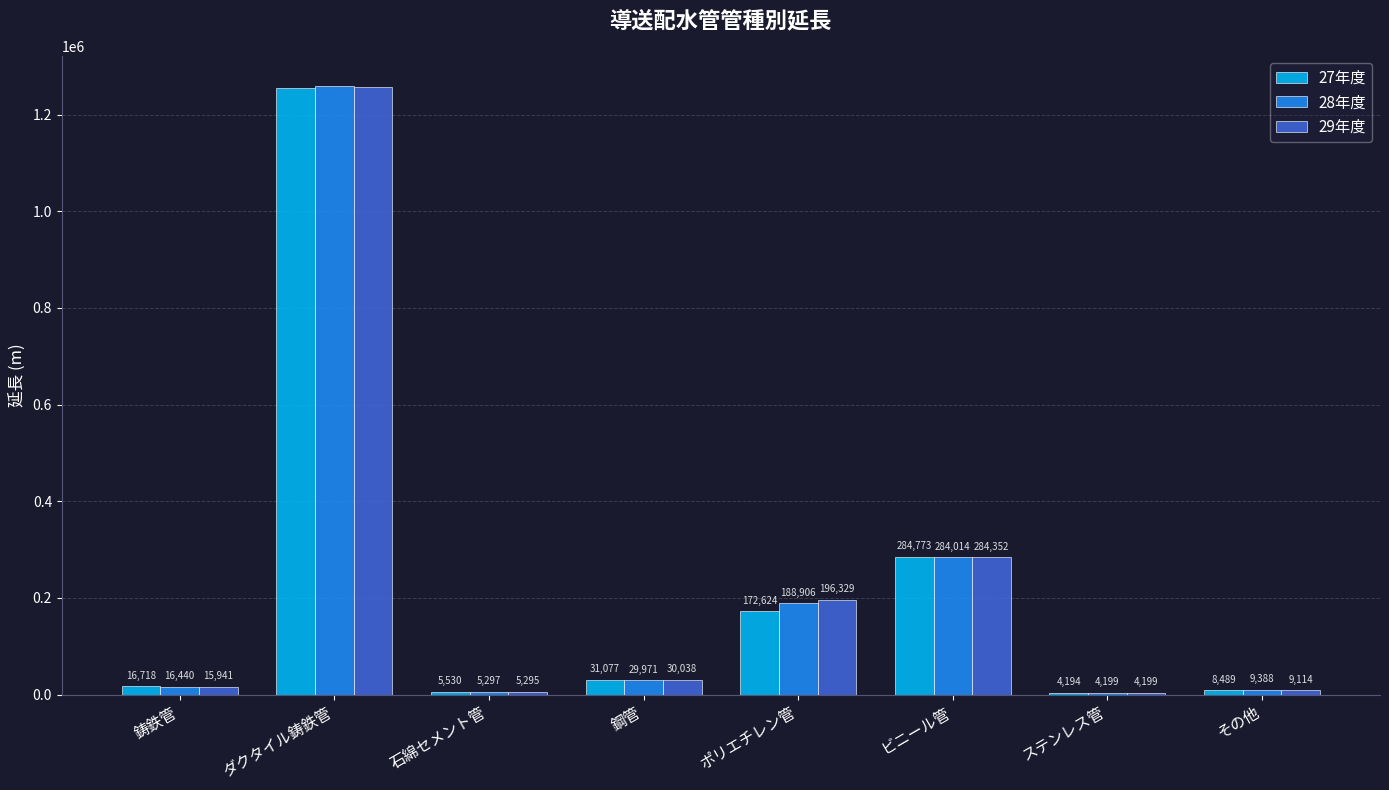

How many bars are there in each group?

3